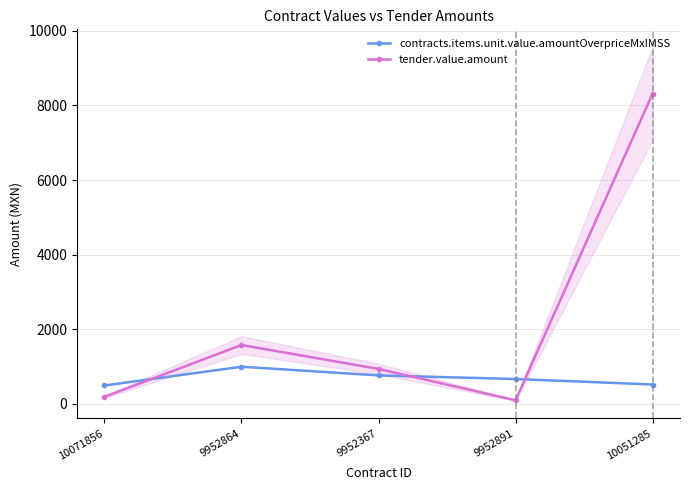

What is the label of the 3rd point from the right?

9952367